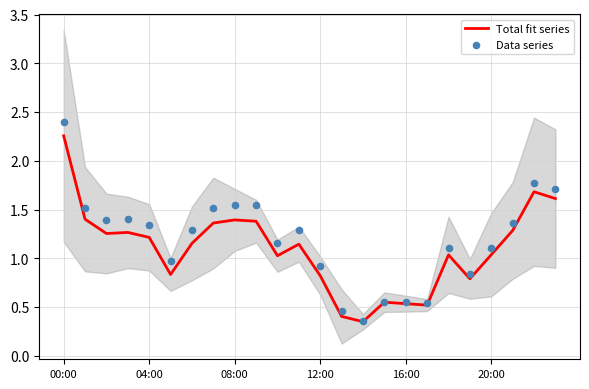

At how many categories does at least one series exceed 1?

16